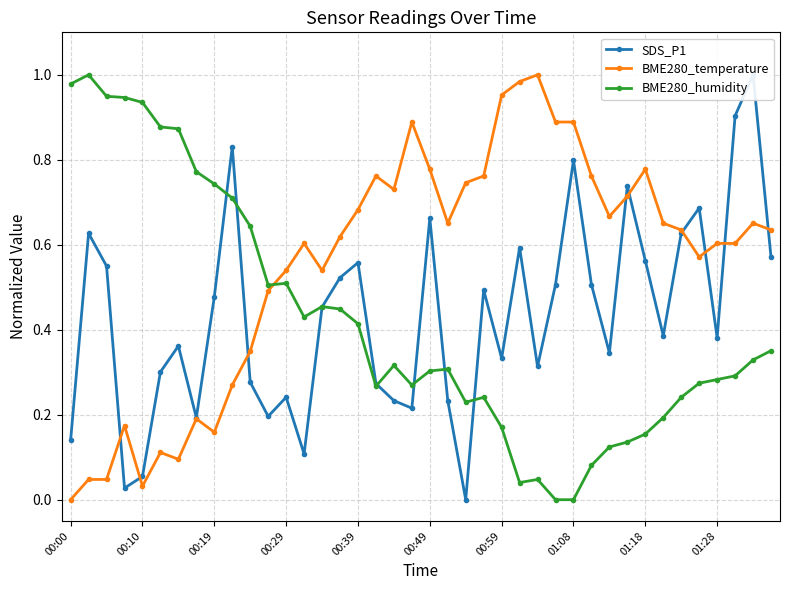

Rank the series by their maximum value, from highest to lowest.

SDS_P1, BME280_temperature, BME280_humidity